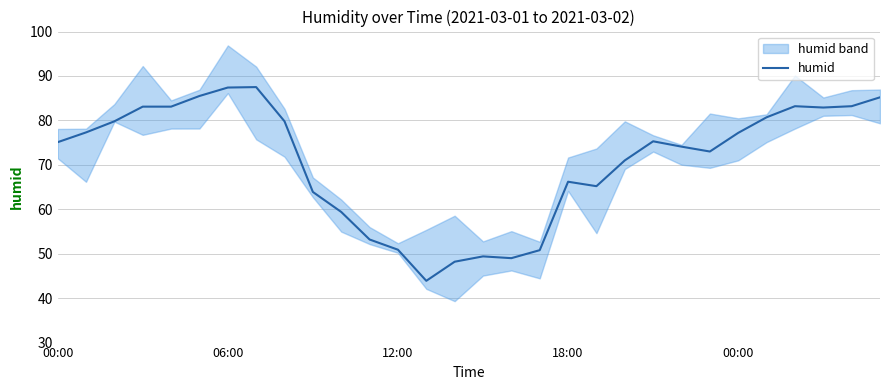

Reading left to right, extract all data points from this chart.

75.1	77.3	79.8	83.1	83.1	85.5	87.4	87.5	79.8	63.9	59.4	53.2	50.9	43.9	48.2	49.4	49.0	50.8	66.2	65.2	71.0	75.3	74.1	73.0	77.2	80.7	83.2	82.9	83.2	85.2